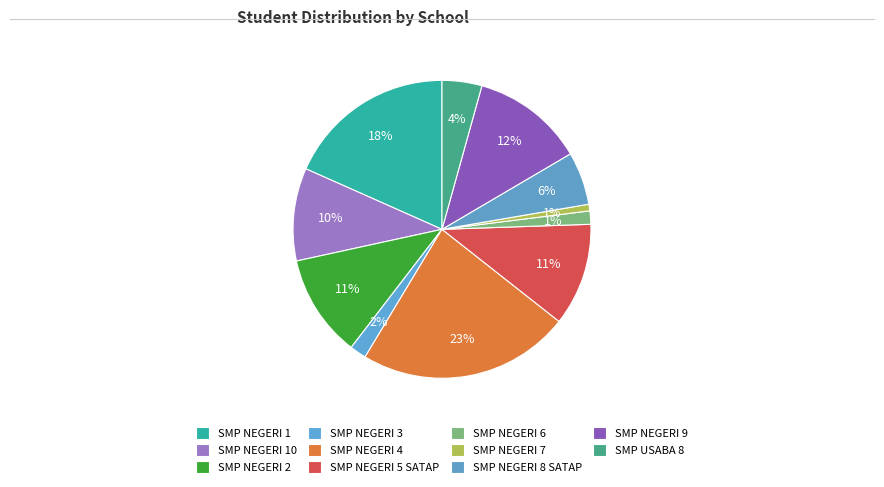

What is the ratio of the value at SMP USABA 8 to the value at SMP NEGERI 1?

0.2